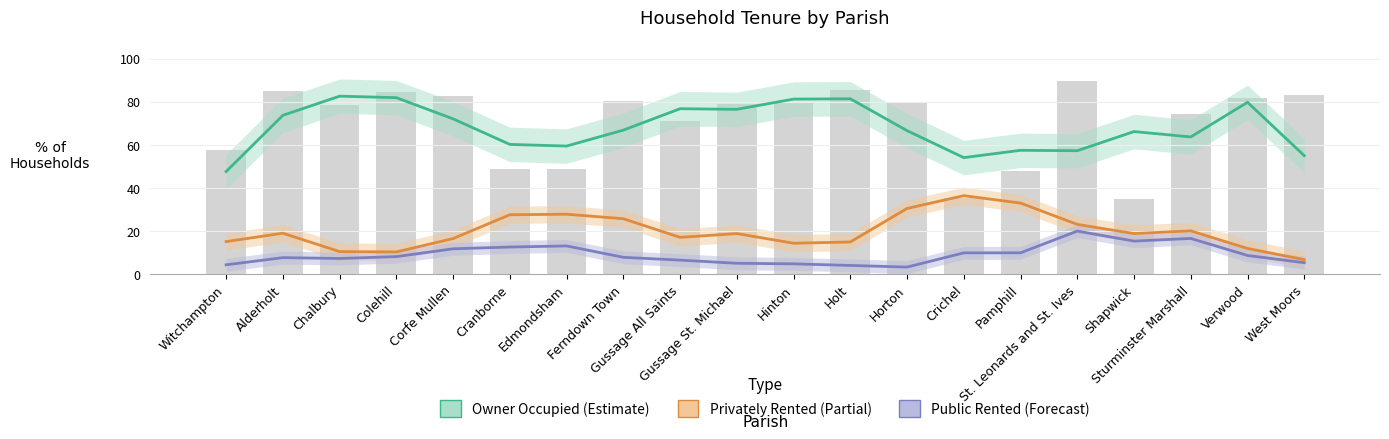

Where does the % of housholds owner occupied series first go above 66?

Alderholt